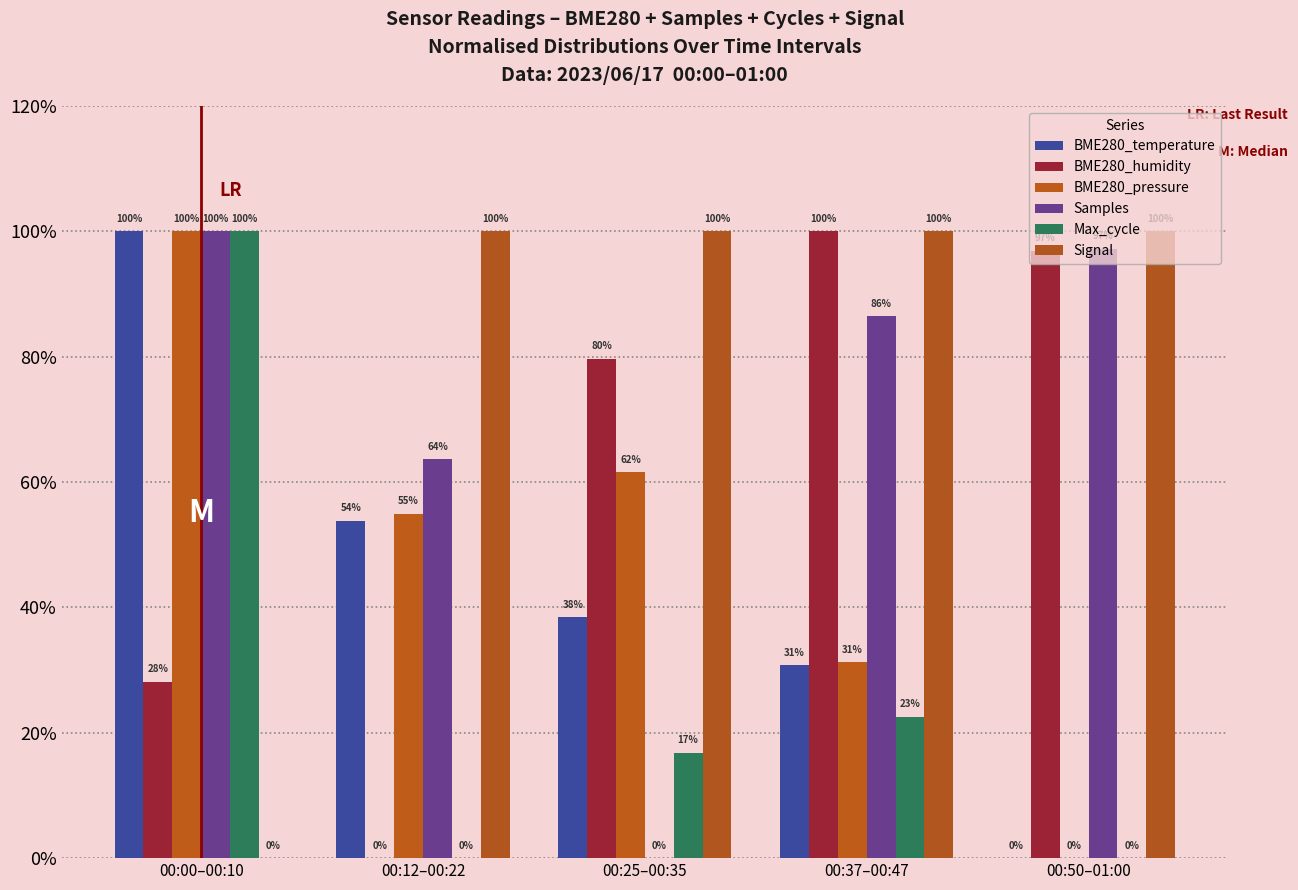

Are the bars horizontal?

No